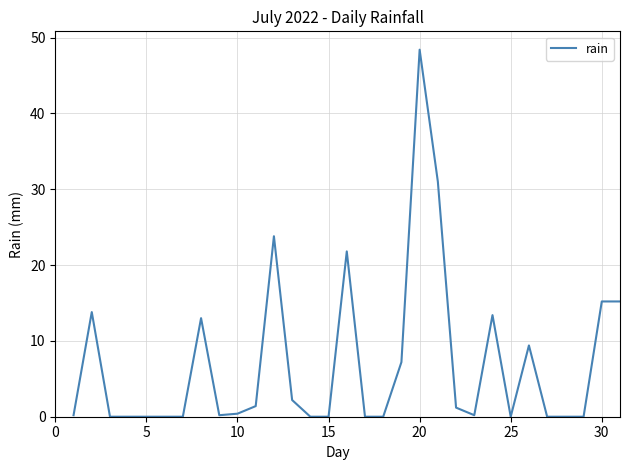

Is this an area chart (filled region under the line)?

No